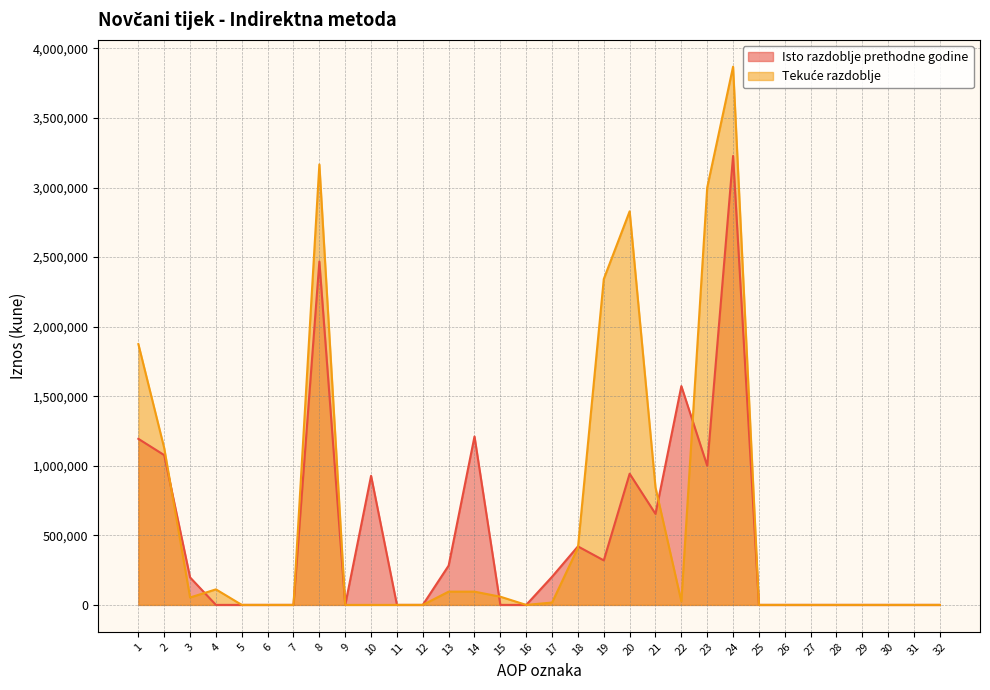

Reading right to left, list all the values displayed in this chart.

Isto razdoblje prethodne godine: 0	0	0	0	0	0	0	0	3226901	1000000	1572697	654204	942904	320000	420543	202361	0	0	1210608	282611	0	0	927997	0	2468006	0	0	0	0	197597	1076658	1193751
Tekuće razdoblje: 0	0	0	0	0	0	0	0	3868375	3000000	24398	843977	2829045	2342455	410642	17002	0	58946	95300	95300	0	0	0	0	3166135	0	0	0	111642	53238	1126853	1874402